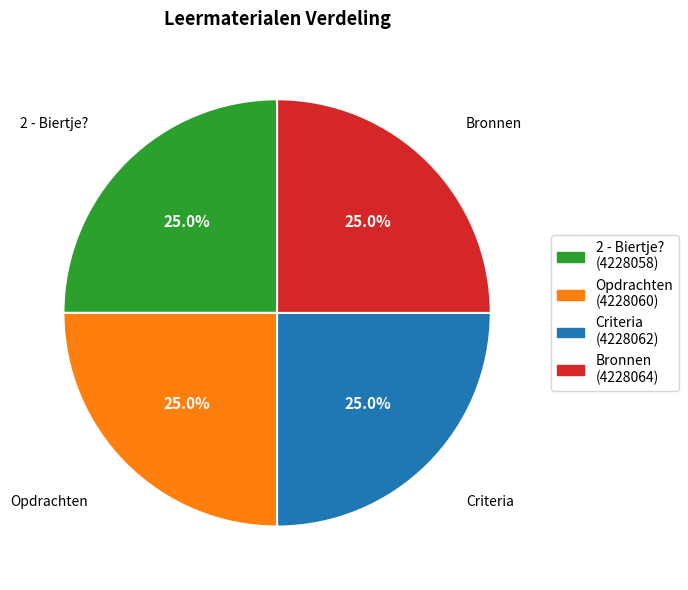

What is the total percentage of Bronnen and 2 - Biertje??

50.0%